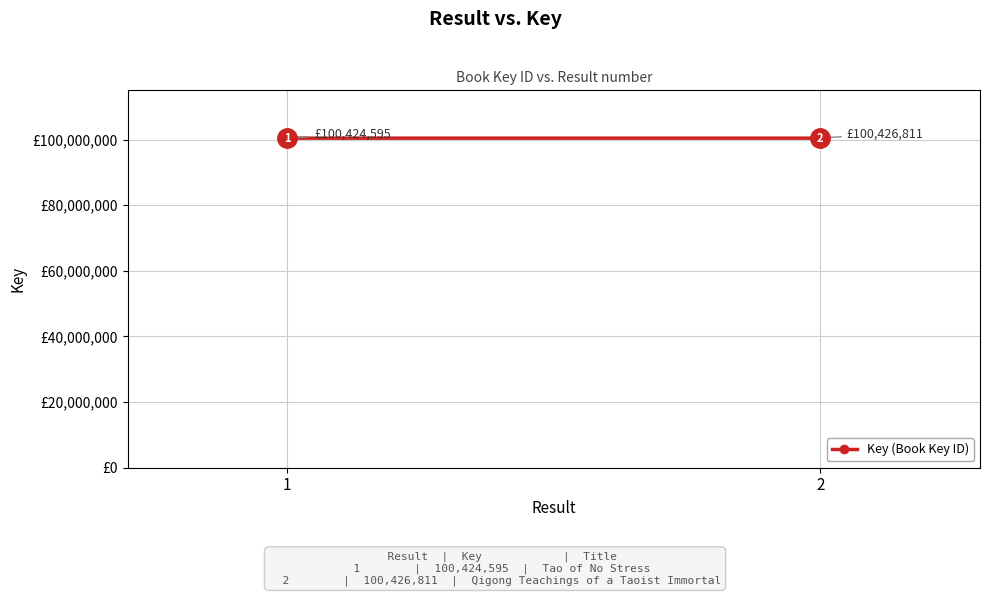

What is the change in value from 1 to 2?

+2216